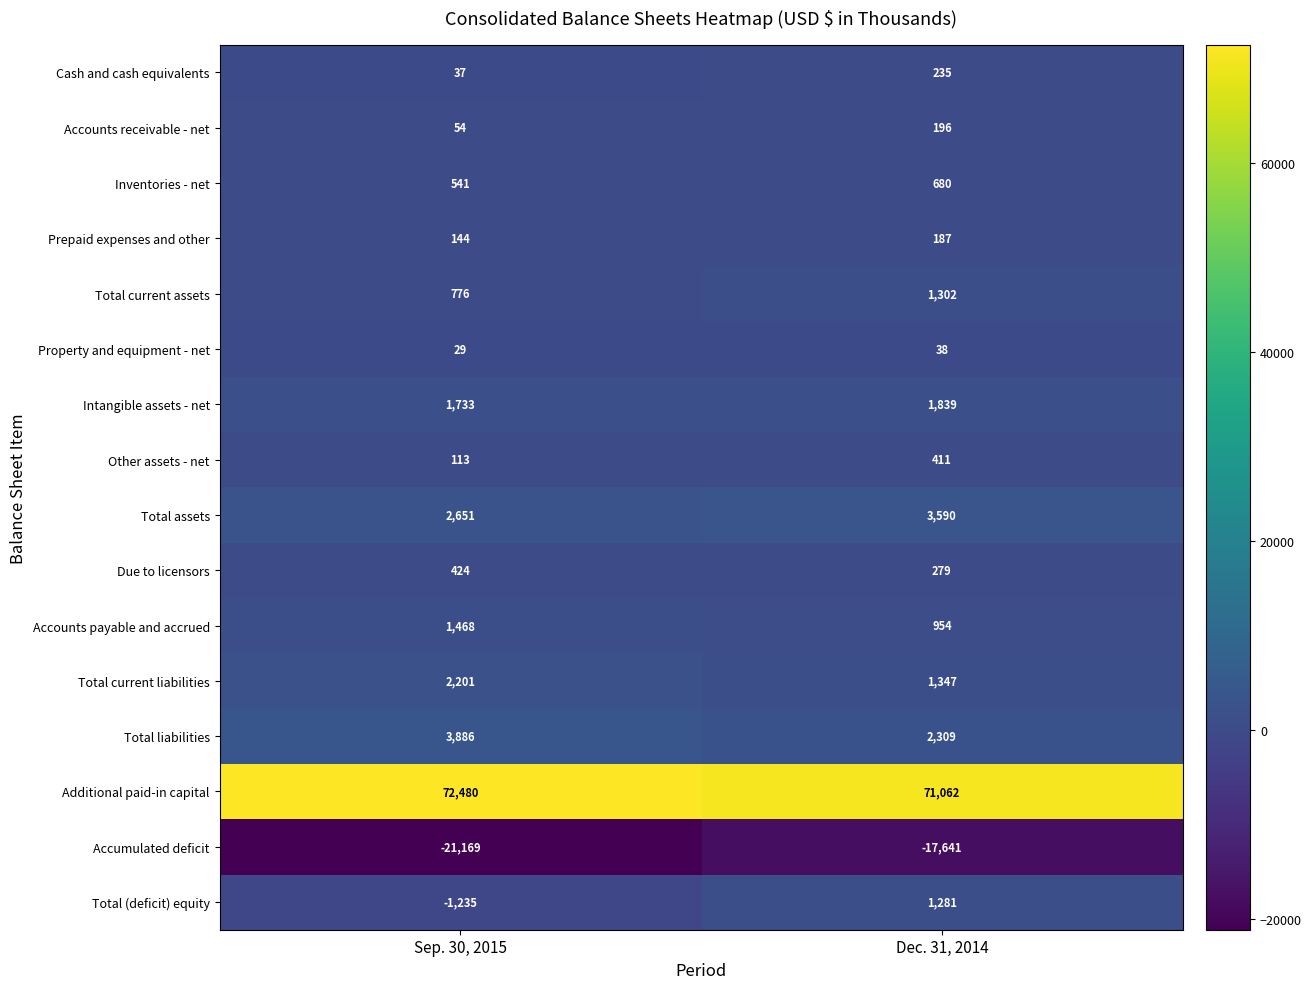

What is the maximum value shown in the chart?

72480